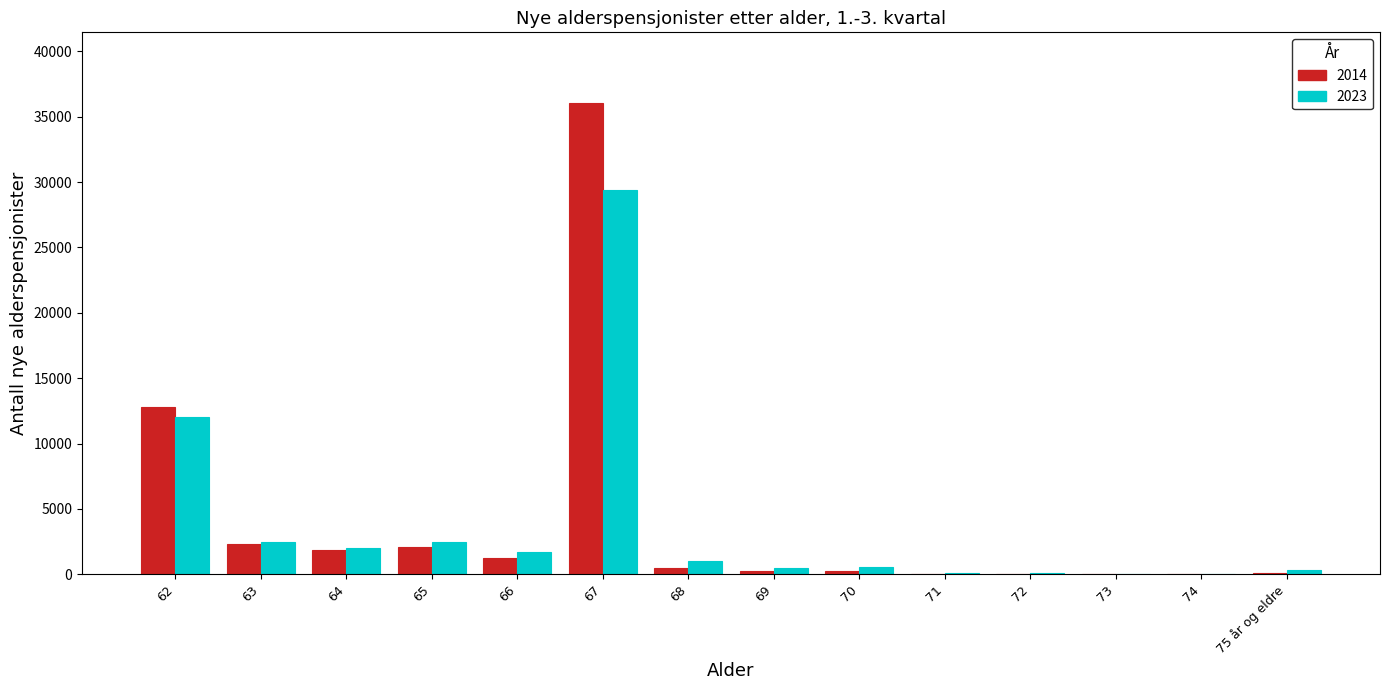

Is the value of 2023 at 67 greater than the value of 2014 at 63?

Yes